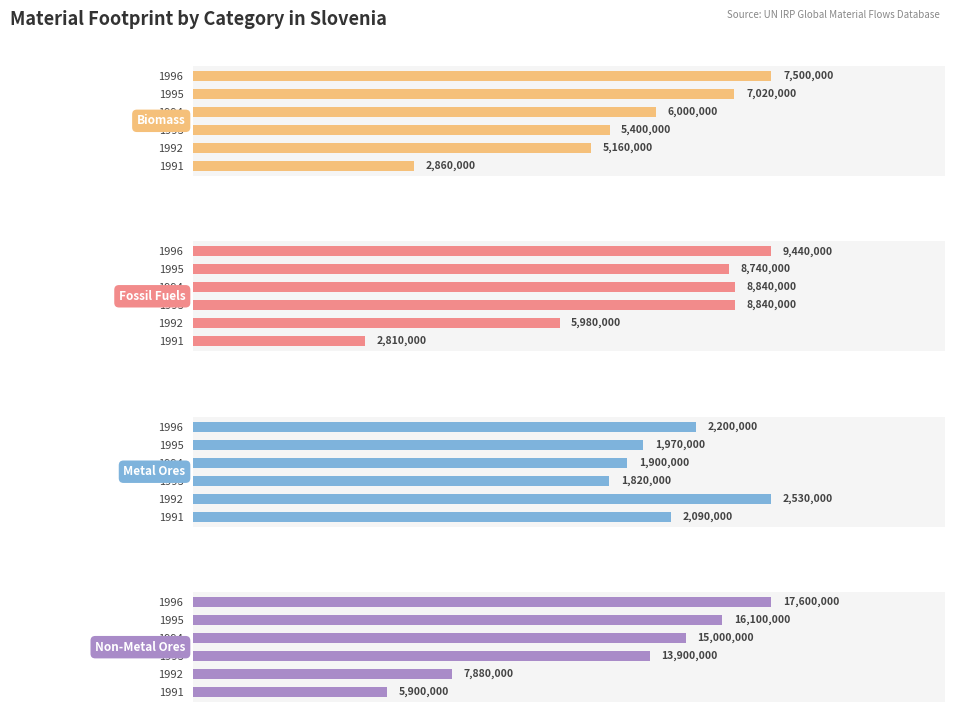

How many data points in Non-Metal Ores are above 15000000?

2